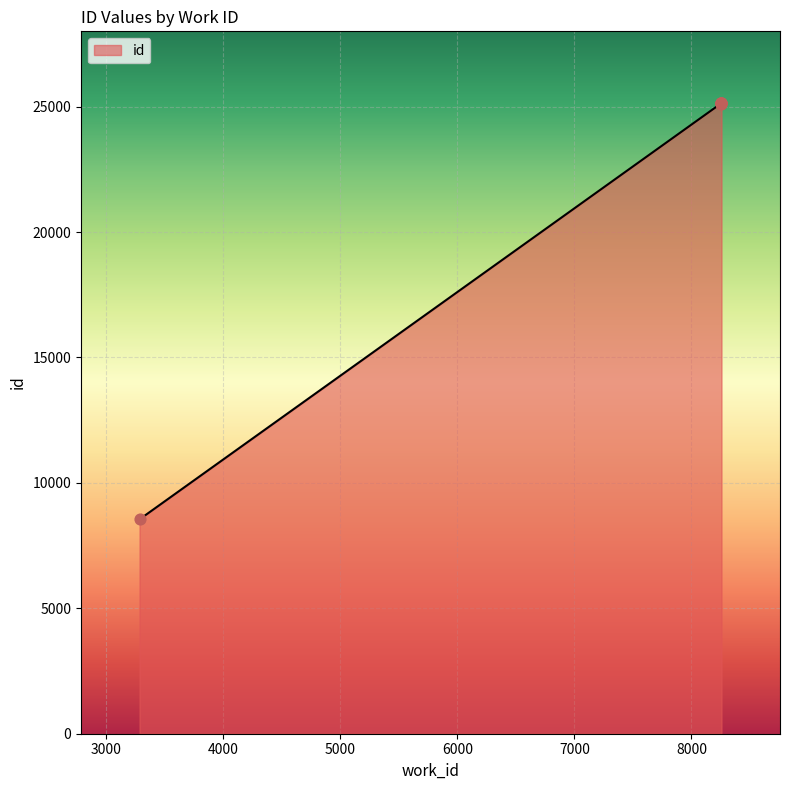

What is the minimum value shown in the chart?

8546